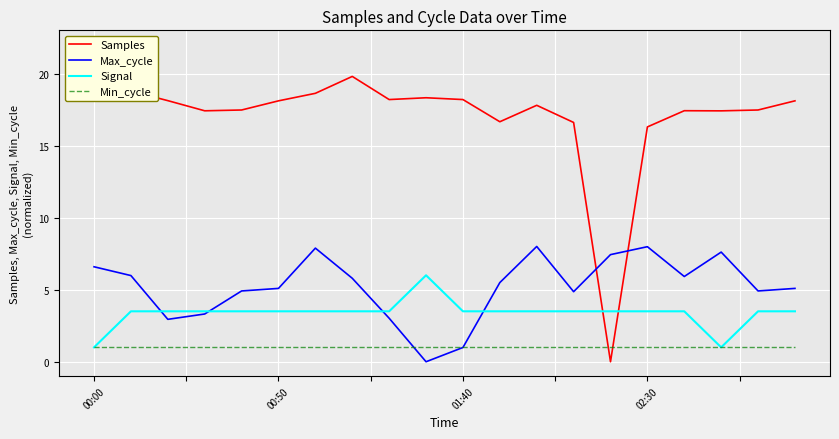

What position from the left is 11?

12